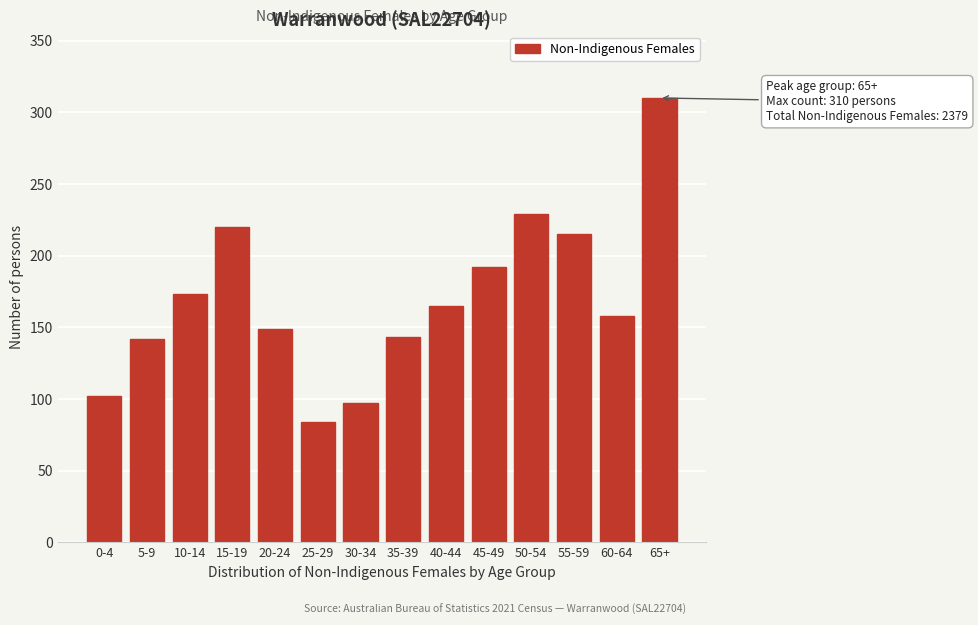

Which has a higher value, 45-49 or 50-54?

50-54